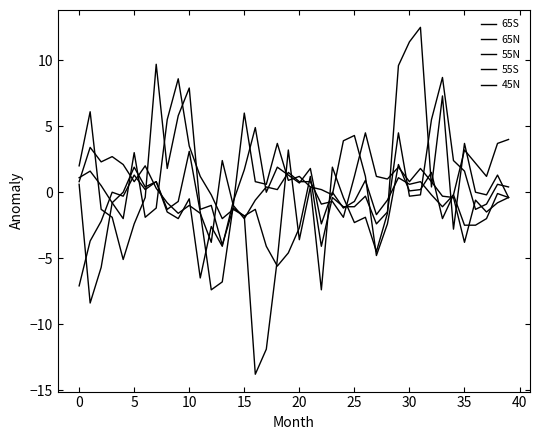

How many lines are shown in the chart?

5